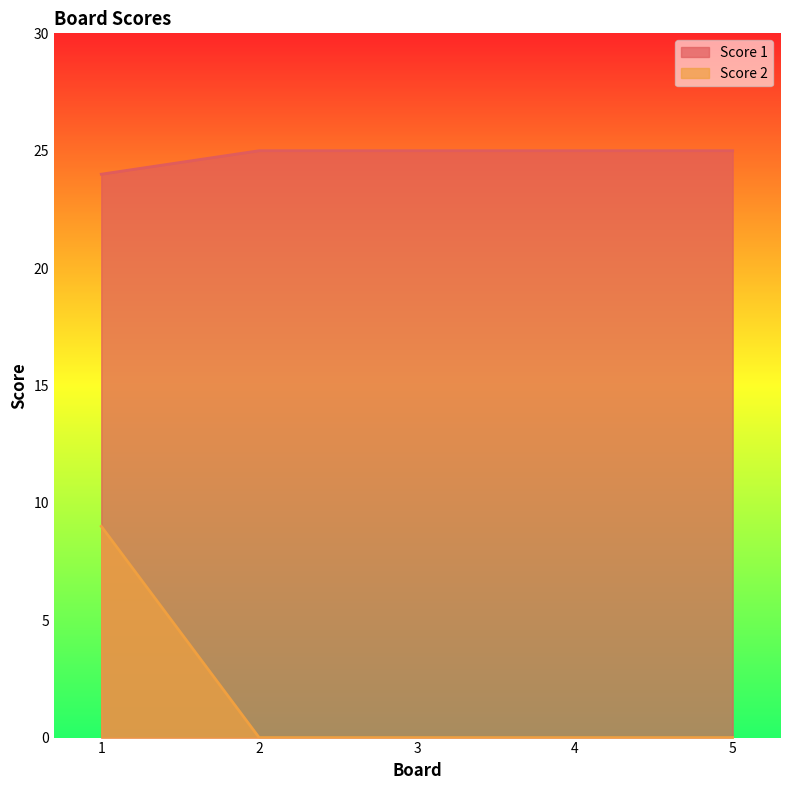

What is the sum of the Score 1 values at 4 and 3?

50